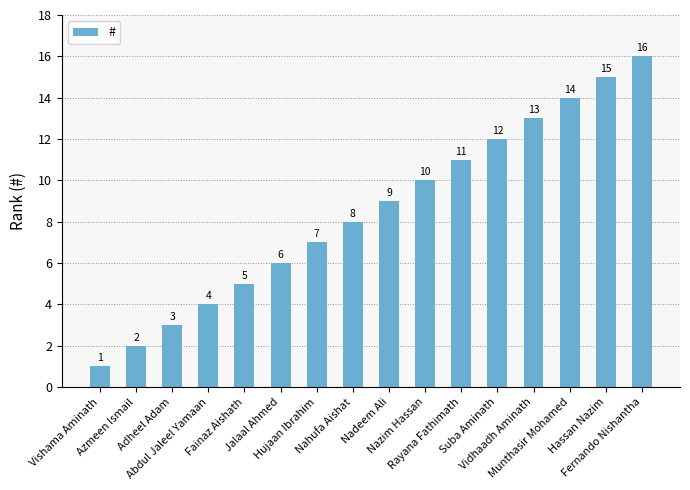

List the labels in order of value, largest first.

Fernando Nishantha, Hassan Nazim, Munthasir Mohamed, Vidhaadh Aminath, Suba Aminath, Rayana Fathimath, Nazim Hassan, Nadeem Ali, Nahufa Aishat, Hujaan Ibrahim, Jalaal Ahmed, Fainaz Aishath, Abdul Jaleel Yamaan, Adheel Adam, Azmeen Ismail, Vishama Aminath